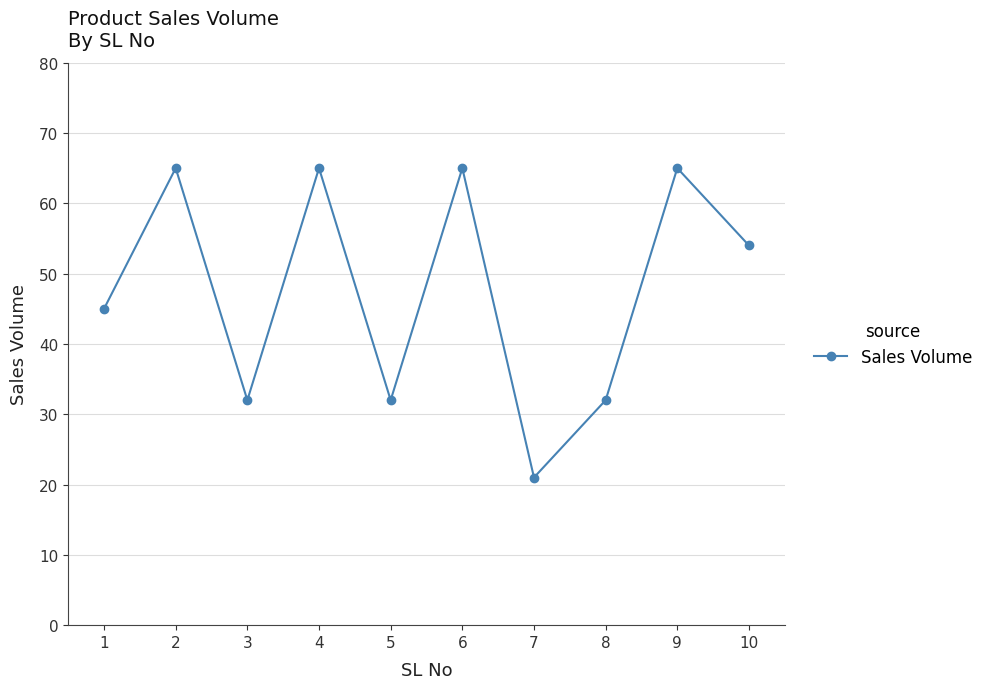

Reading right to left, list all the values displayed in this chart.

54	65	32	21	65	32	65	32	65	45